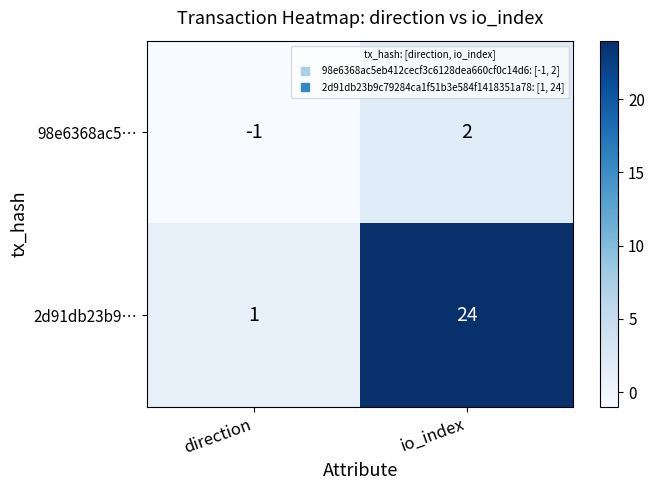

How many series are shown in this chart?

2